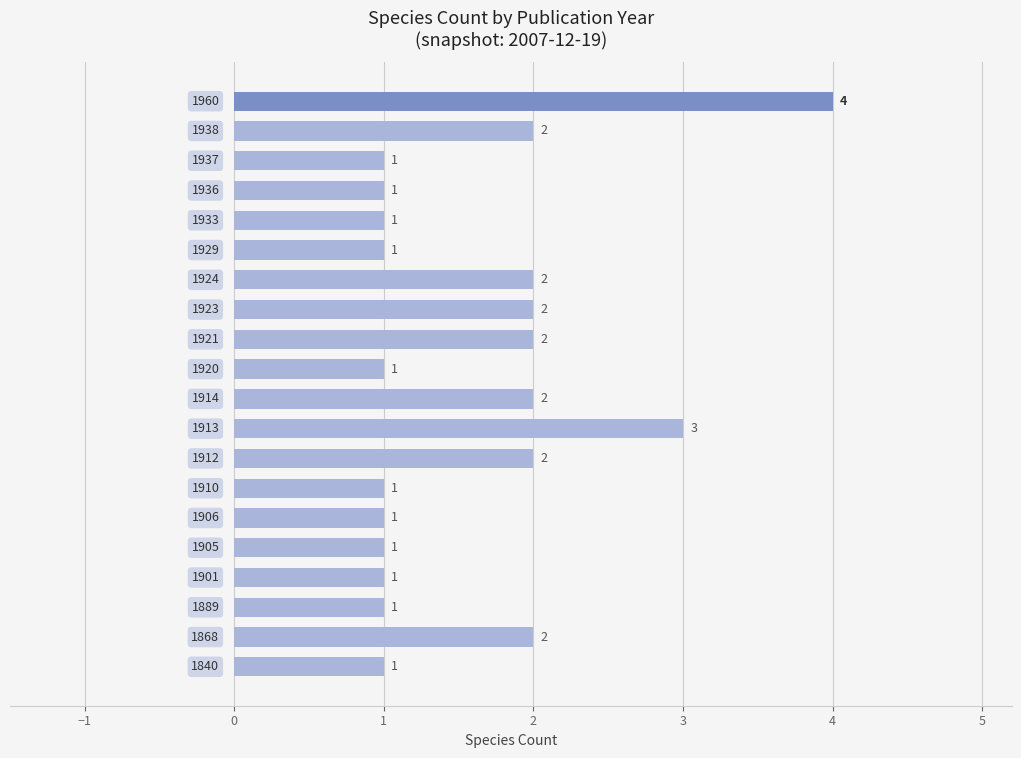

What is the maximum value shown in the chart?

4